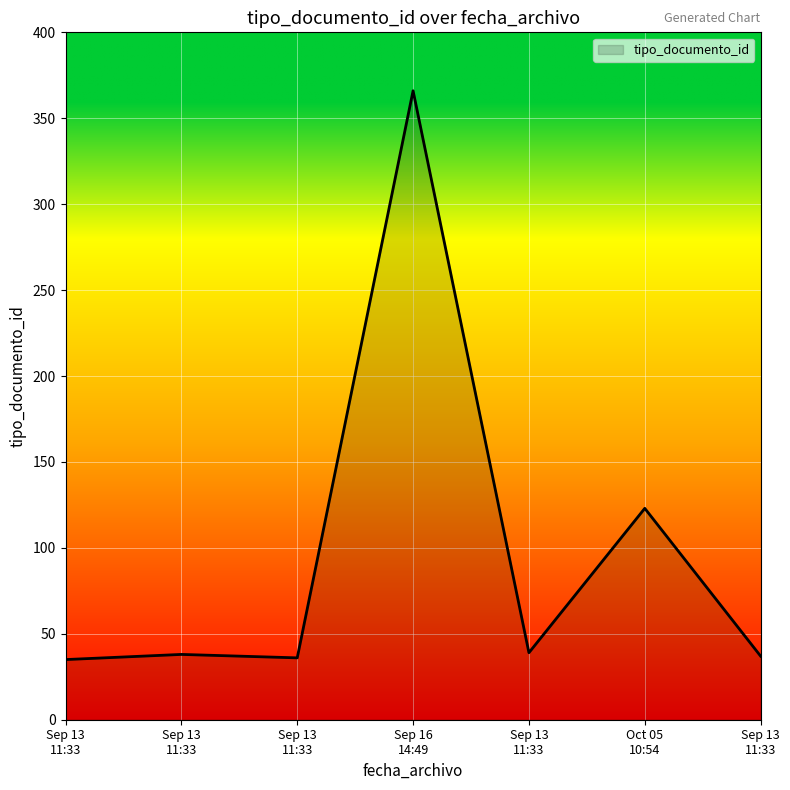

Rank the categories by value from lowest to highest.

Sep 13
11:33, Sep 13
11:33, Sep 13
11:33, Sep 13
11:33, Sep 13
11:33, Oct 05
10:54, Sep 16
14:49